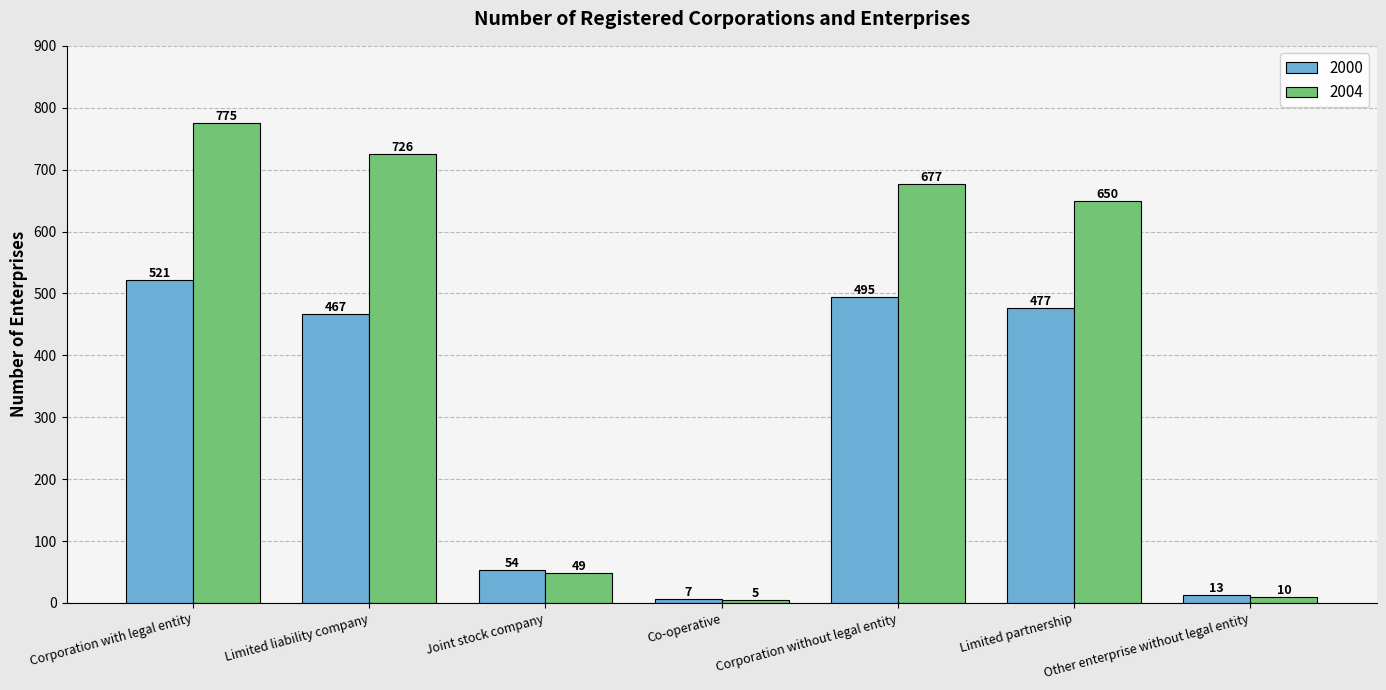

Which label corresponds to the smallest value in the chart?

Co-operative